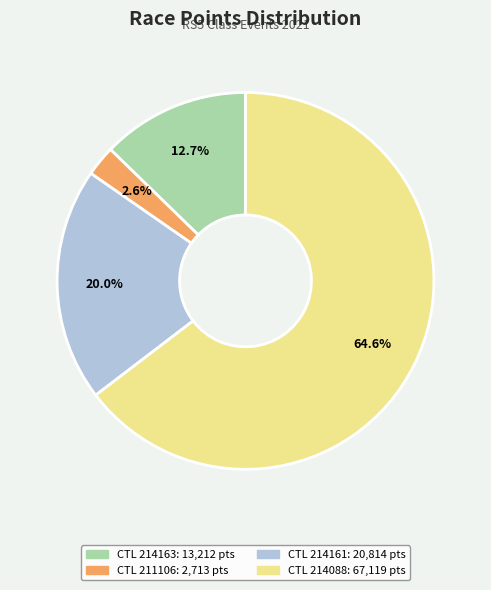

Is there any slice that represents more than half of the pie?

Yes